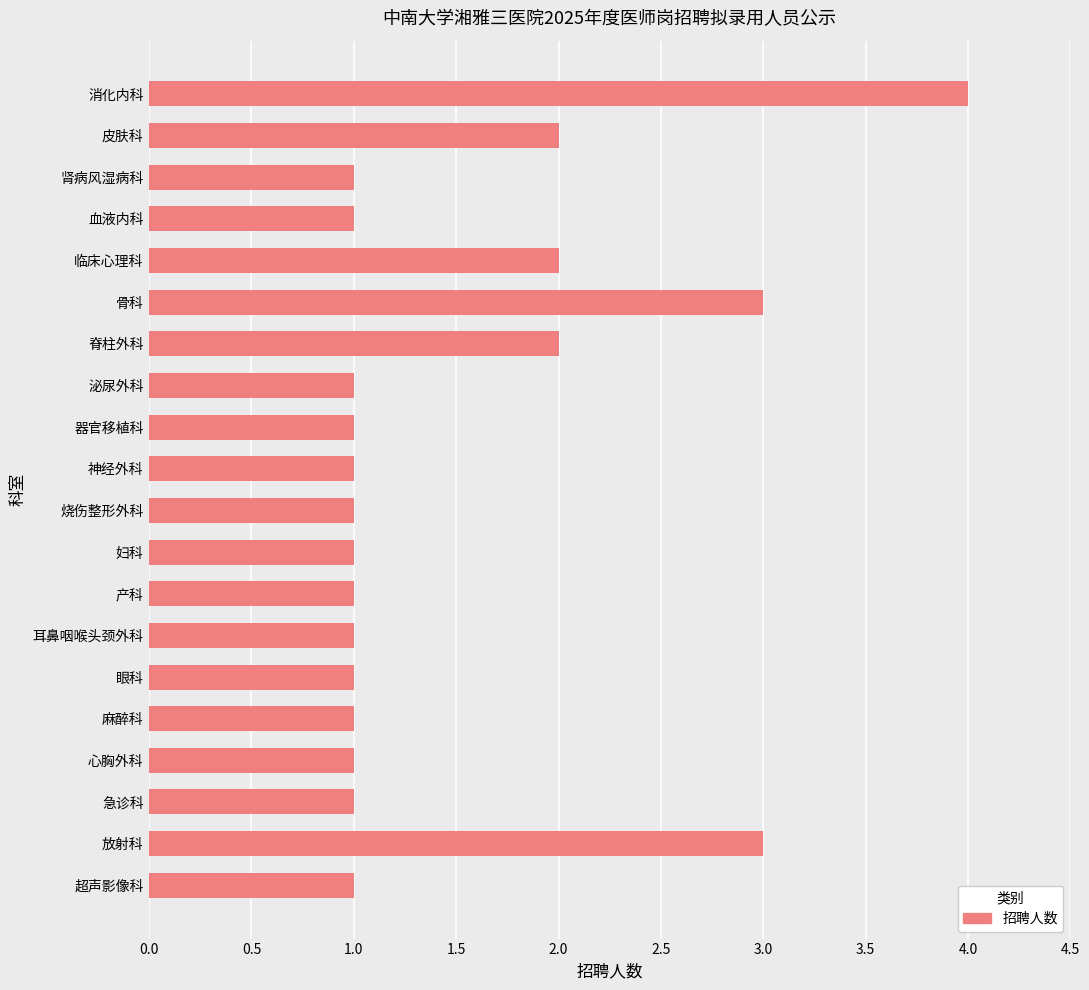

Approximately how many times larger is the value at 妇科 compared to 急诊科?

1.0